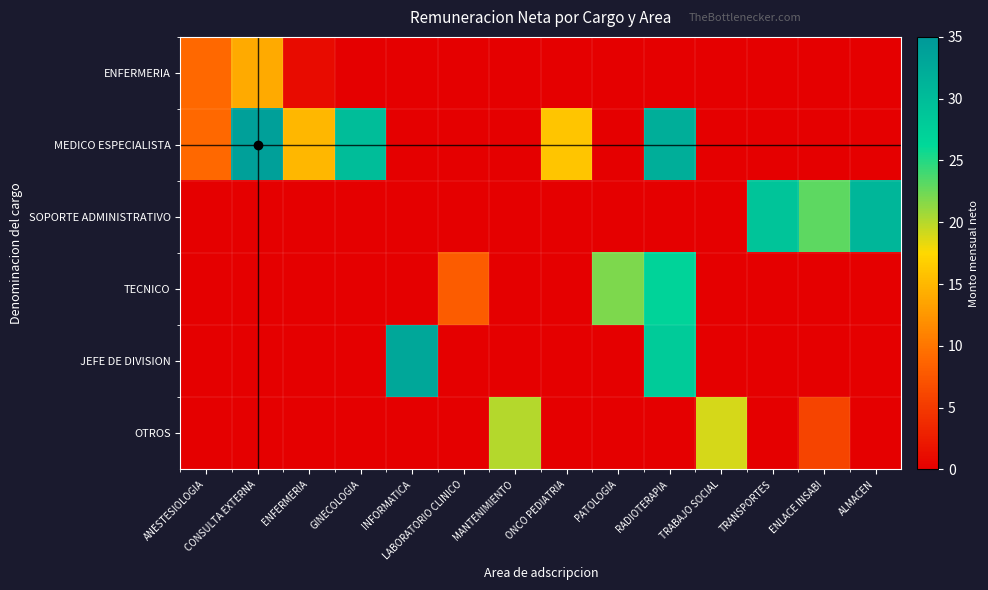

Which series changed the most between LABORATORIO CLINICO and MANTENIMIENTO?

OTROS